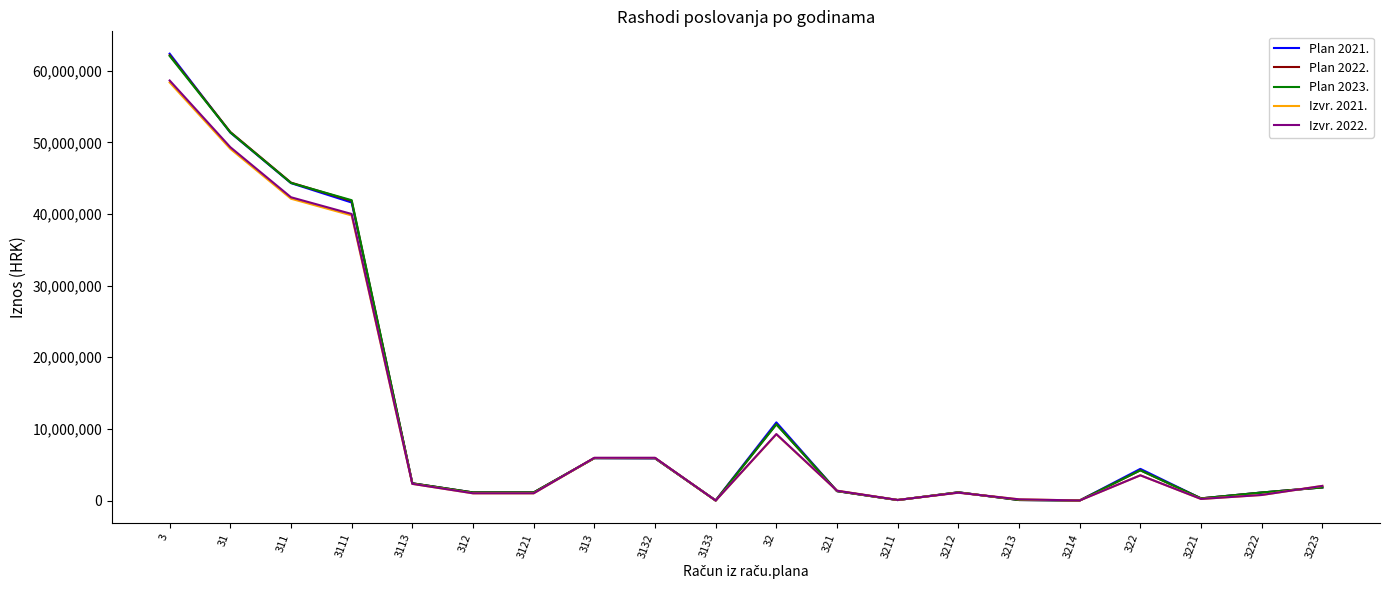

Does the chart have visible grid lines?

No